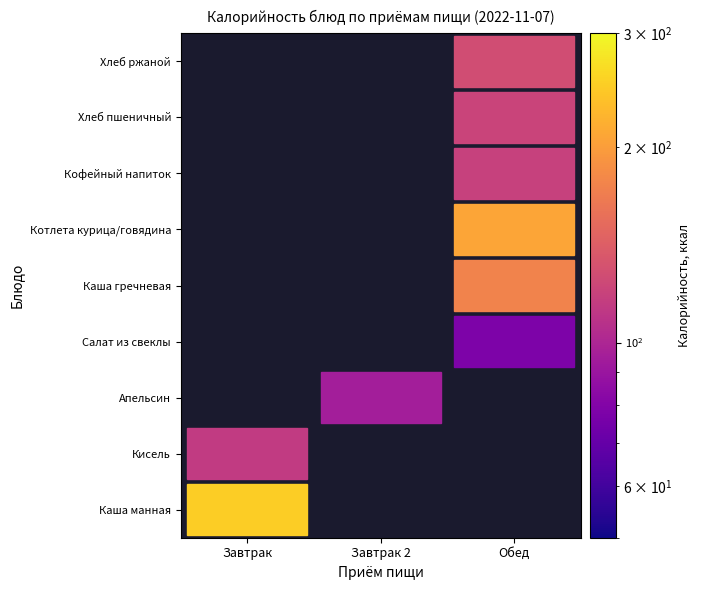

What is the total value across all series at Завтрак?

364